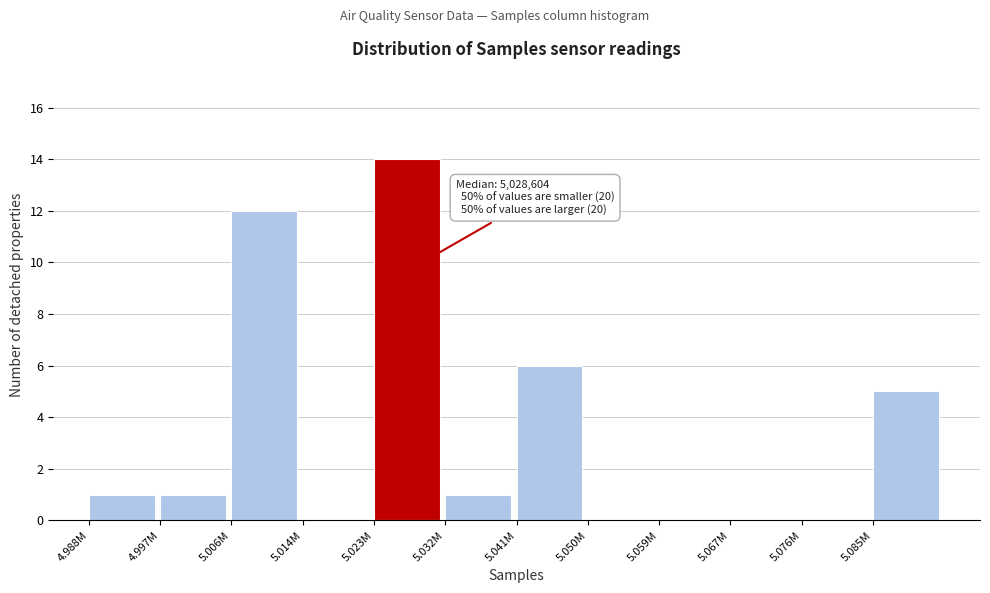

Reading left to right, list all the values displayed in this chart.

4.988M=1	4.997M=1	5.006M=12	5.014M=0	5.023M=14	5.032M=1	5.041M=6	5.050M=0	5.059M=0	5.067M=0	5.076M=0	5.085M=5